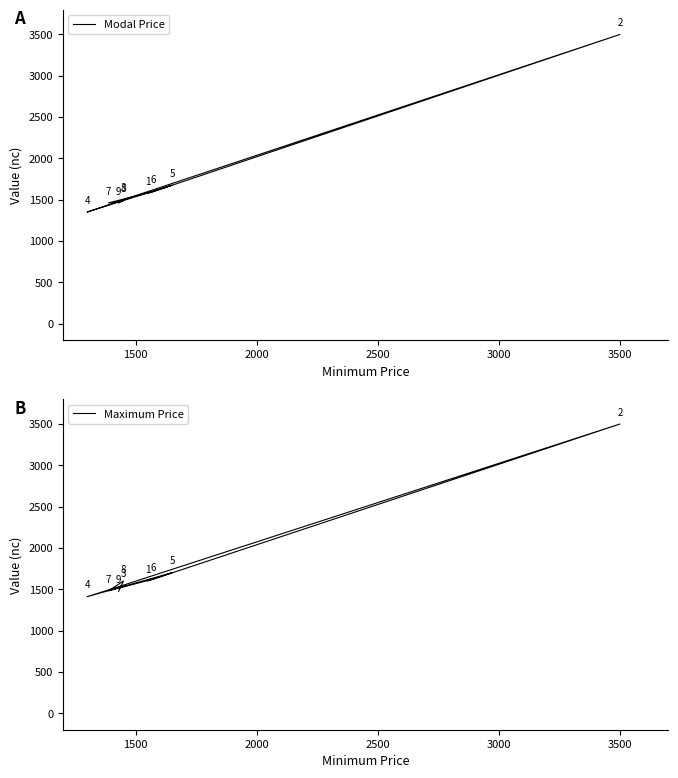

Does the chart display data point markers on the line(s)?

No